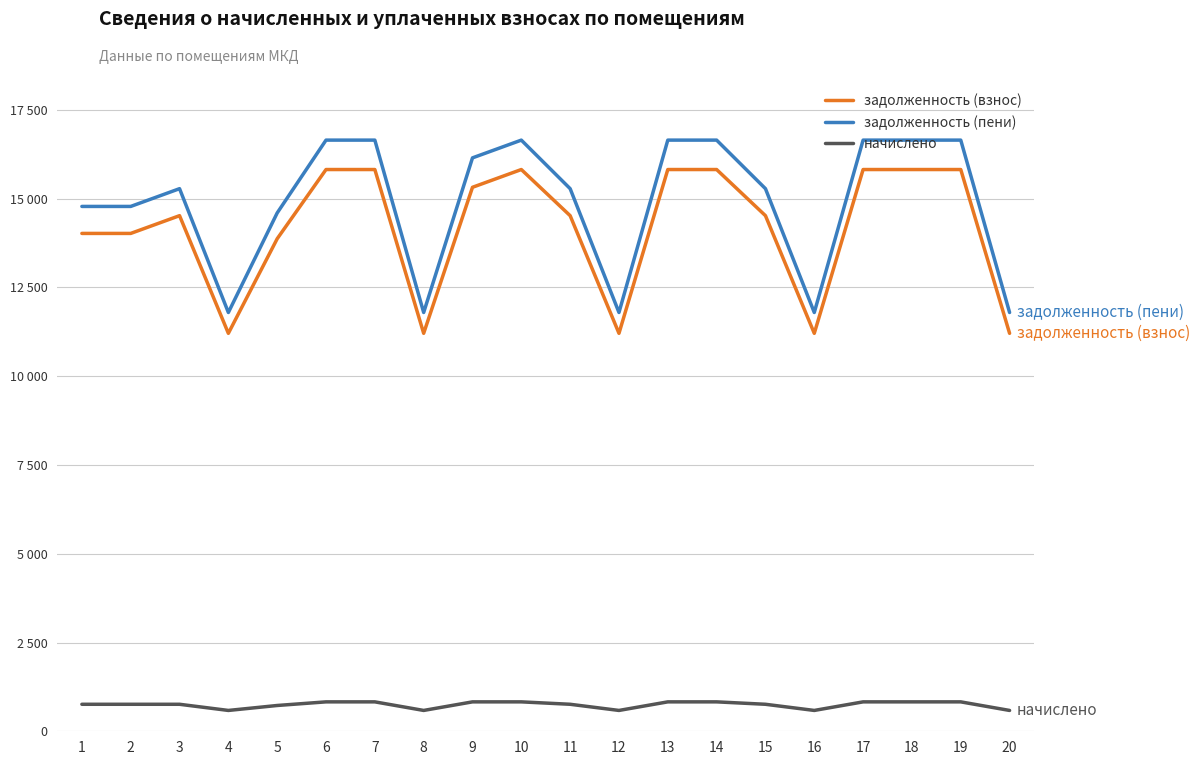

Is this an area chart (filled region under the line)?

No